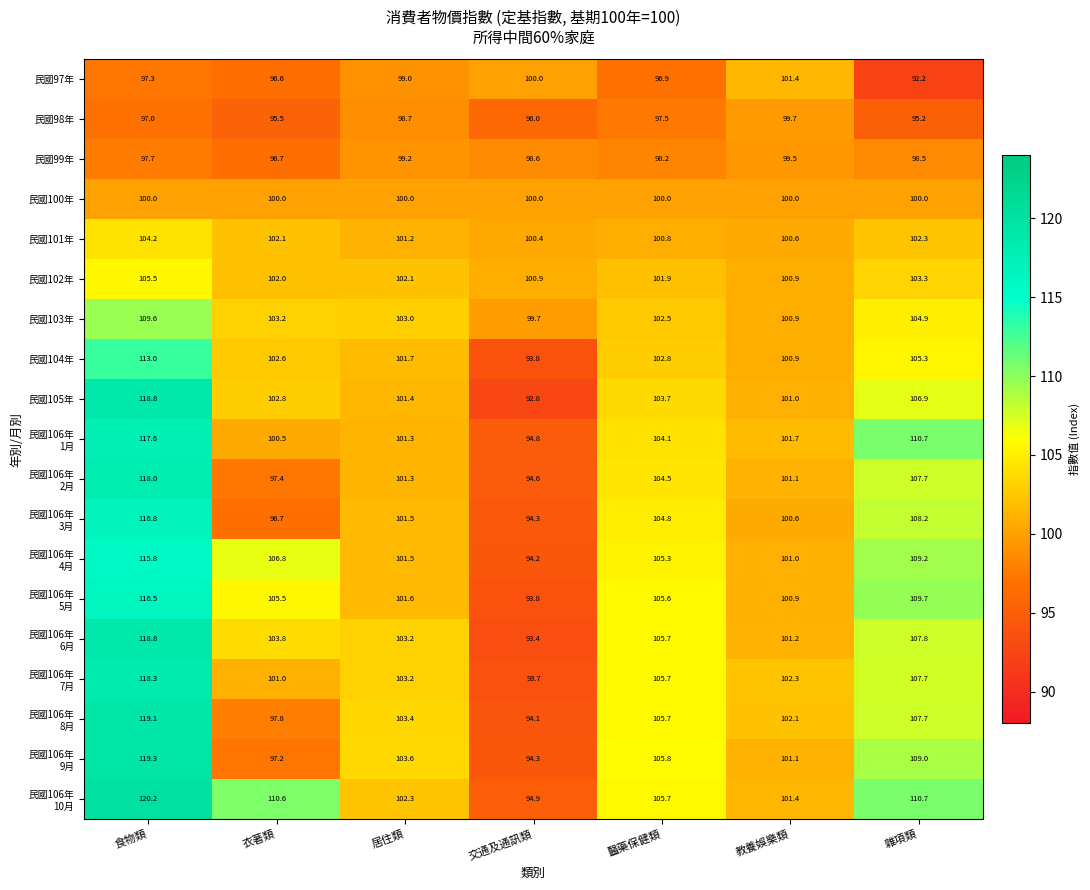

At which category is the sum across all series the highest?

食物類